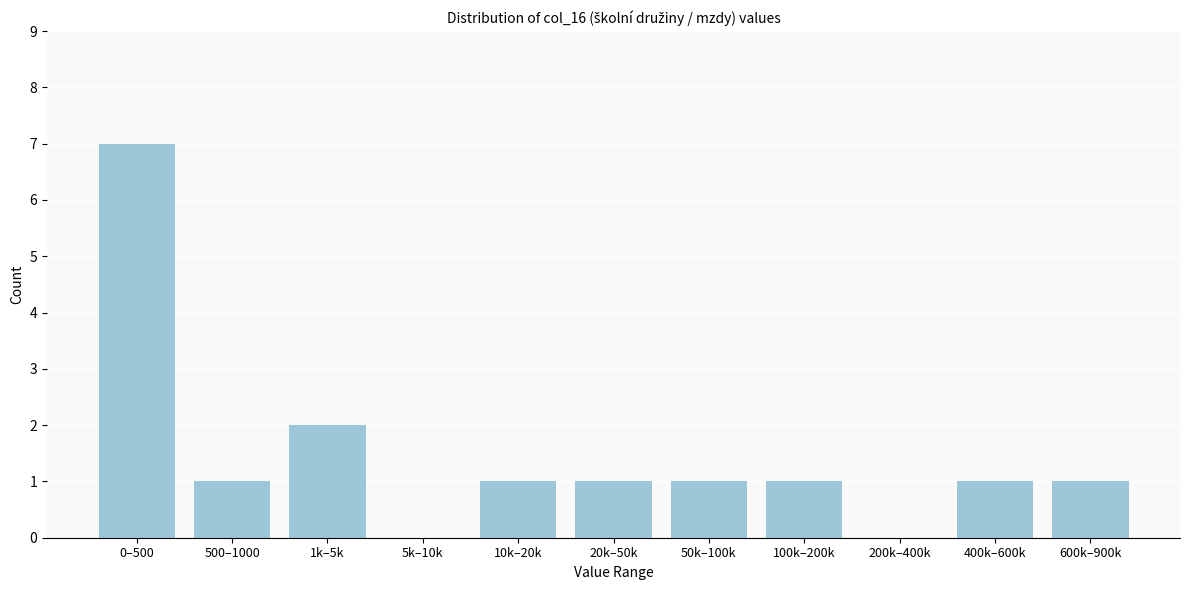

Reading left to right, extract all data points from this chart.

0–500=7	500–1000=1	1k–5k=2	5k–10k=0	10k–20k=1	20k–50k=1	50k–100k=1	100k–200k=1	200k–400k=0	400k–600k=1	600k–900k=1